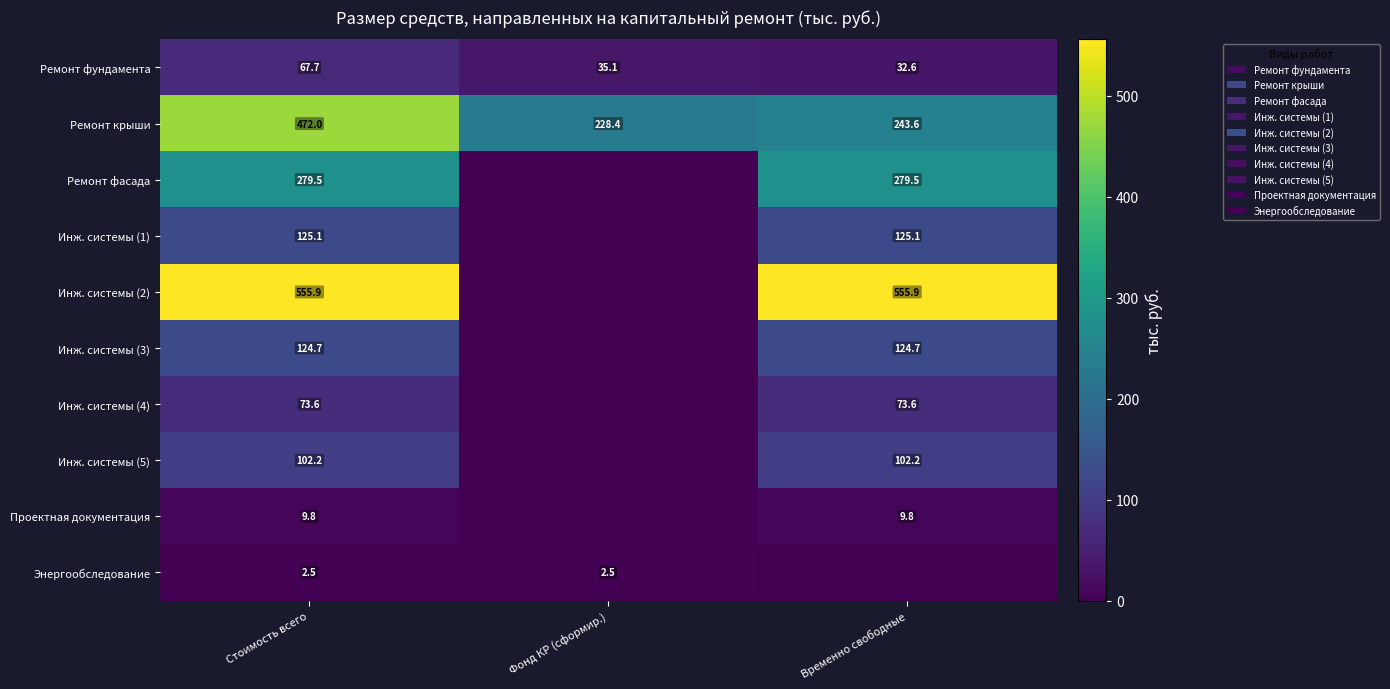

At which category does the chart reach its peak across all series?

Стоимость всего